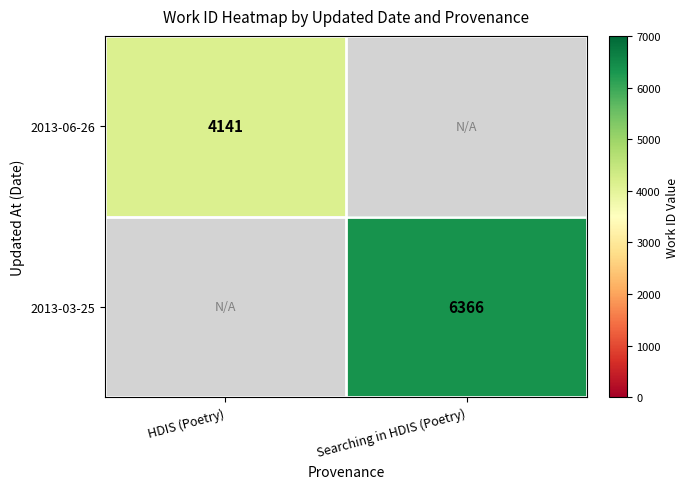

Is the value of 2013-03-25 at Searching in HDIS (Poetry) greater than the value of 2013-06-26 at HDIS (Poetry)?

Yes